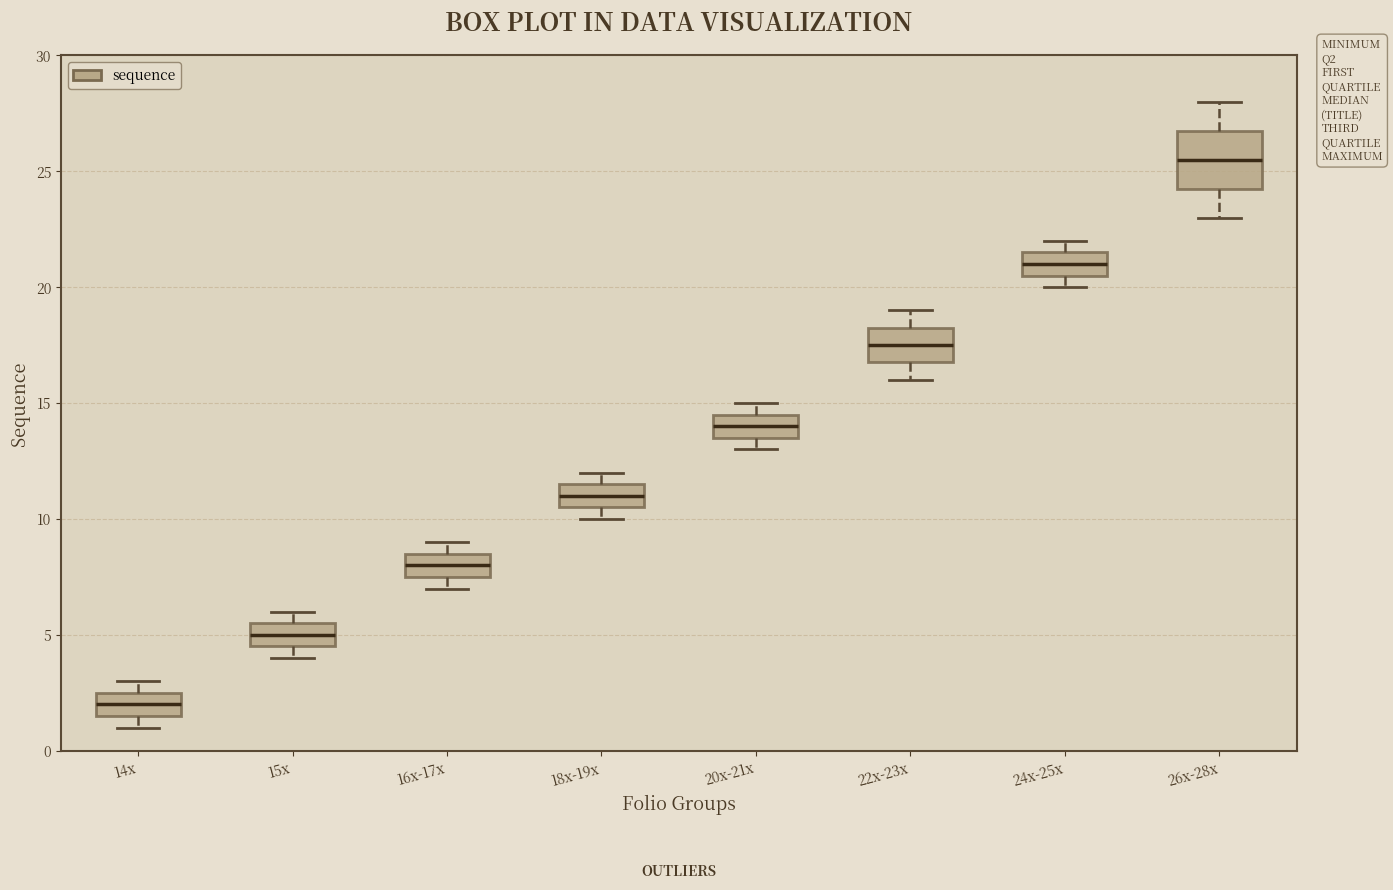

Where is the upper edge of the box for 15x on the y-axis? The values are not printed on the chart, so give them approximately, as read against the axis.

5.5